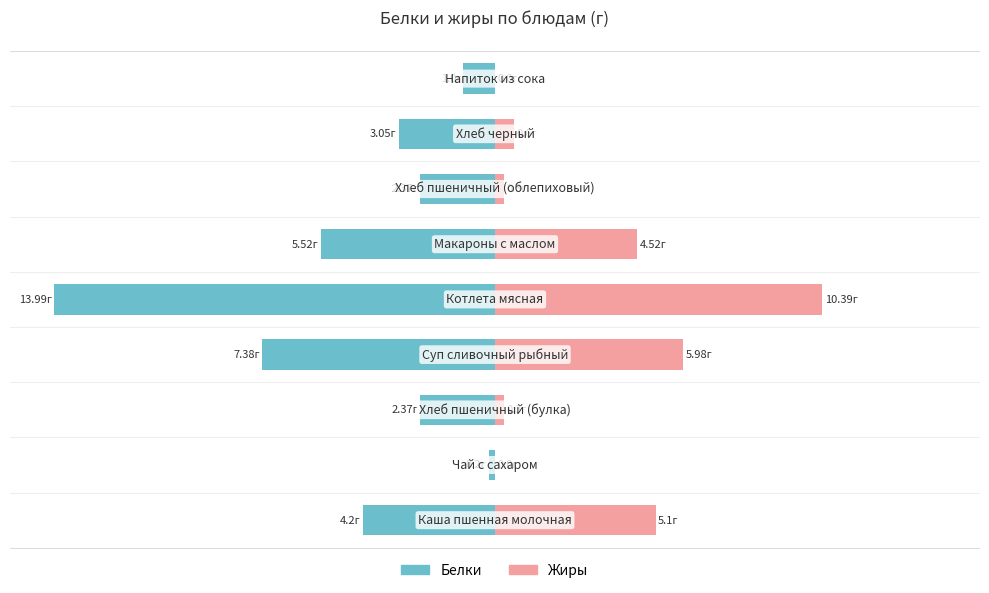

List the series in order of their peak value, highest first.

Белки, Жиры